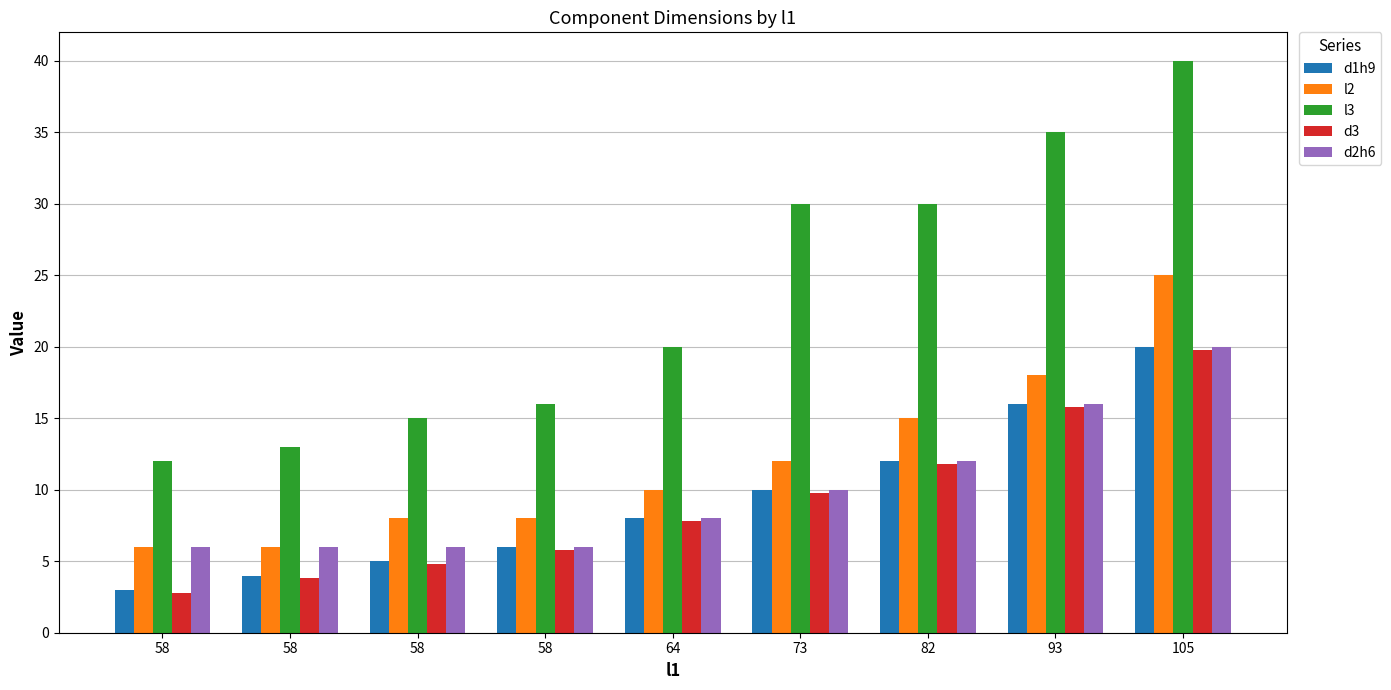

At which category does the chart reach its peak across all series?

105